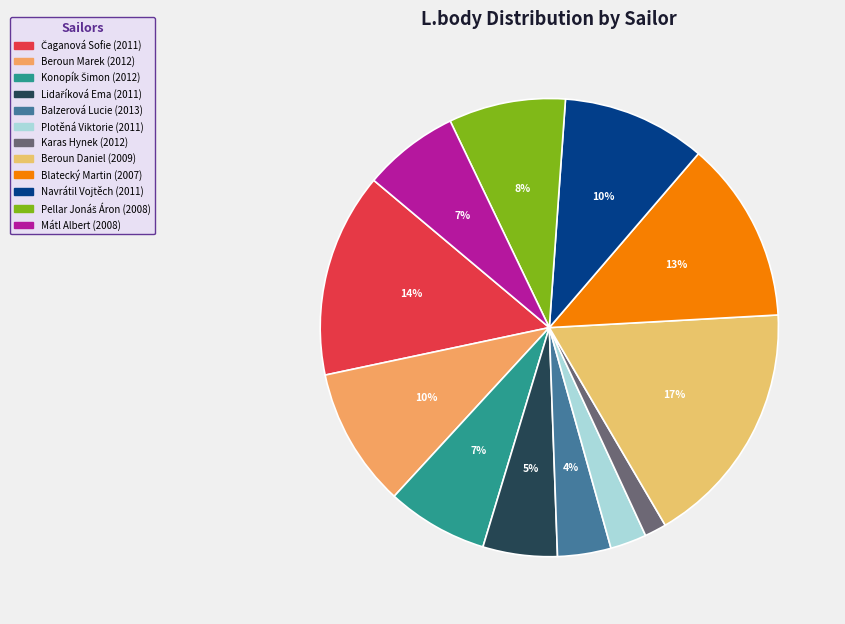

Which slice is the largest?

Beroun Daniel (2009)